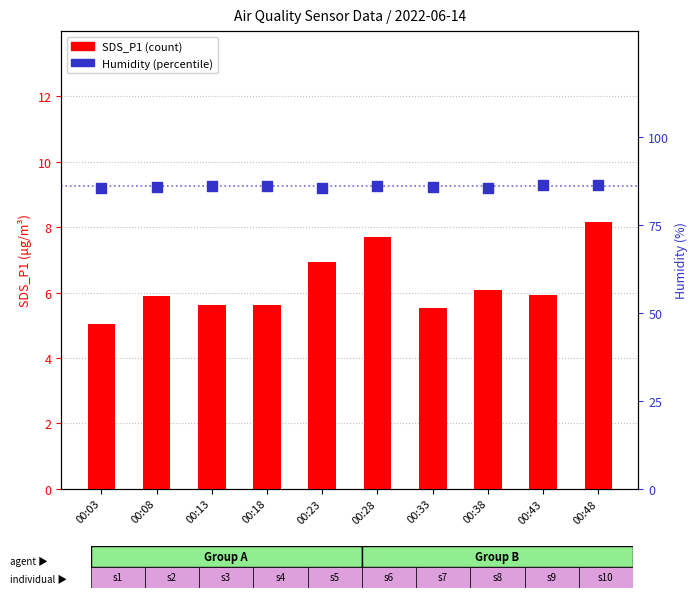

Which series reaches the minimum Y coordinate?

SDS_P1